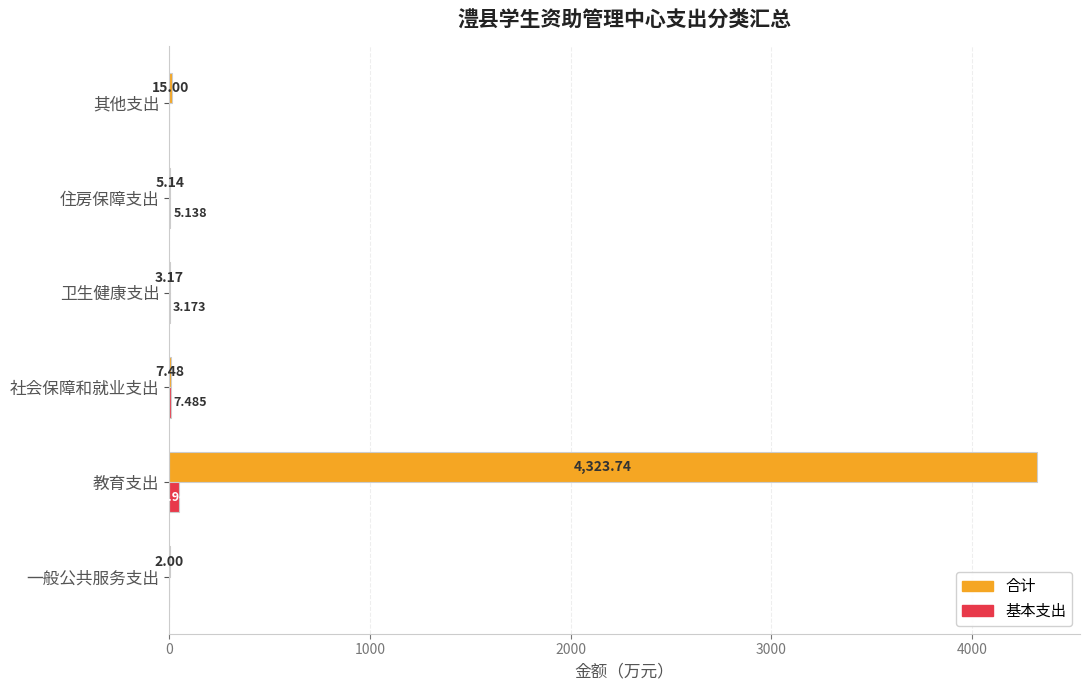

At which category is the sum across all series the highest?

教育支出